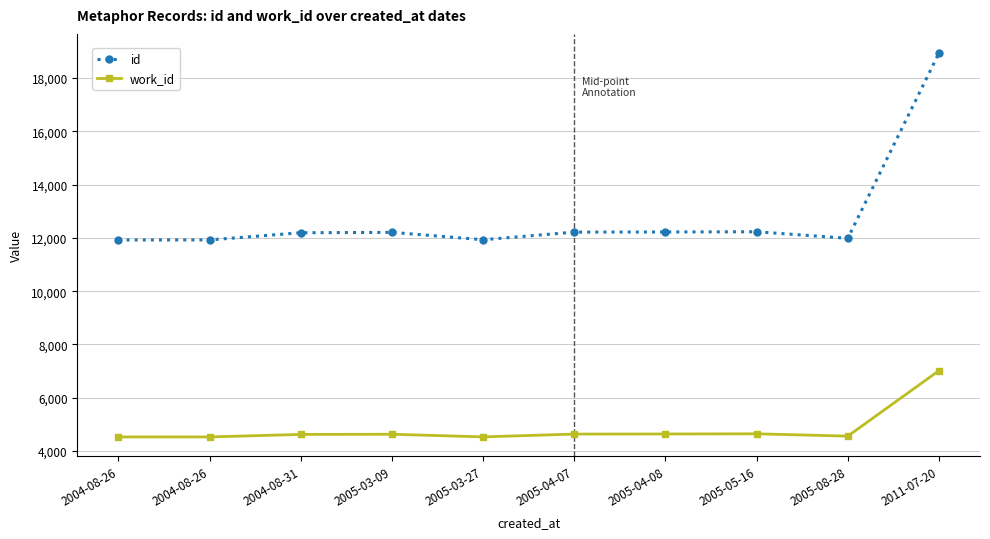

Count the number of categories in the chart.

10